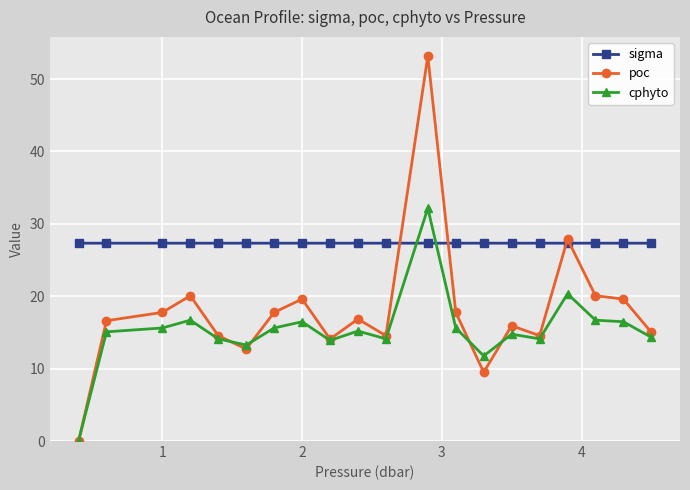

What is the value of the poc point at the 19th from the left?

19.6